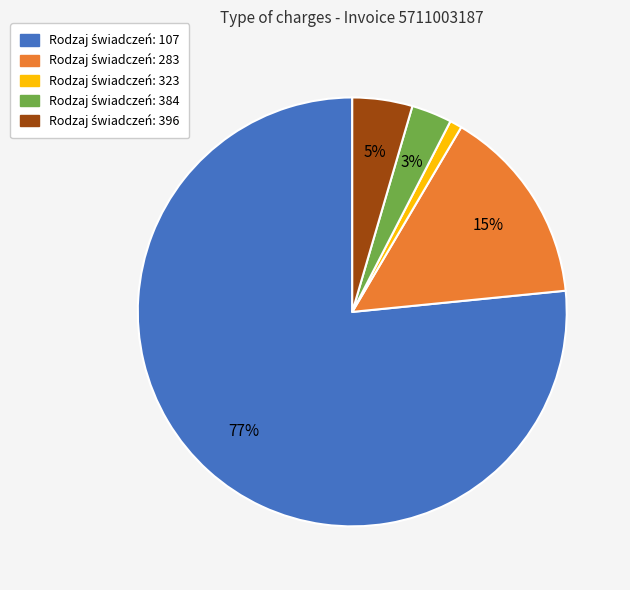

Does any single category account for the majority?

Yes